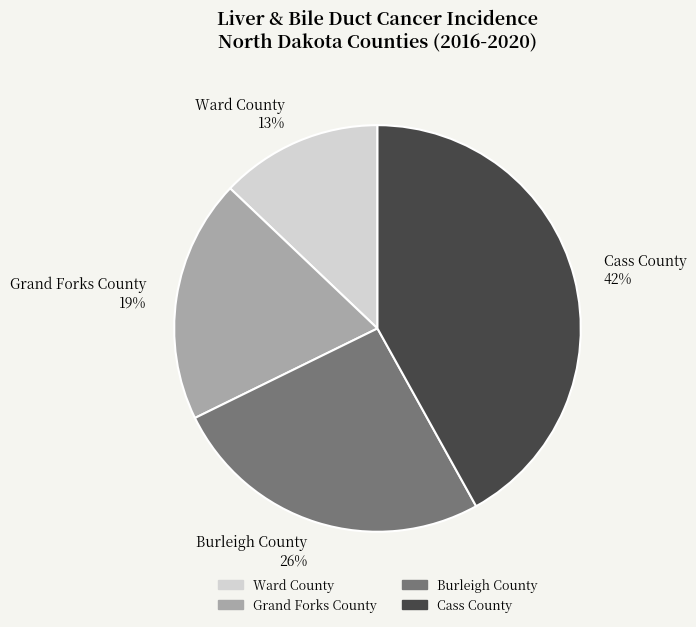

Do Burleigh County 26% and Ward County 13% together represent more than half of the pie?

No